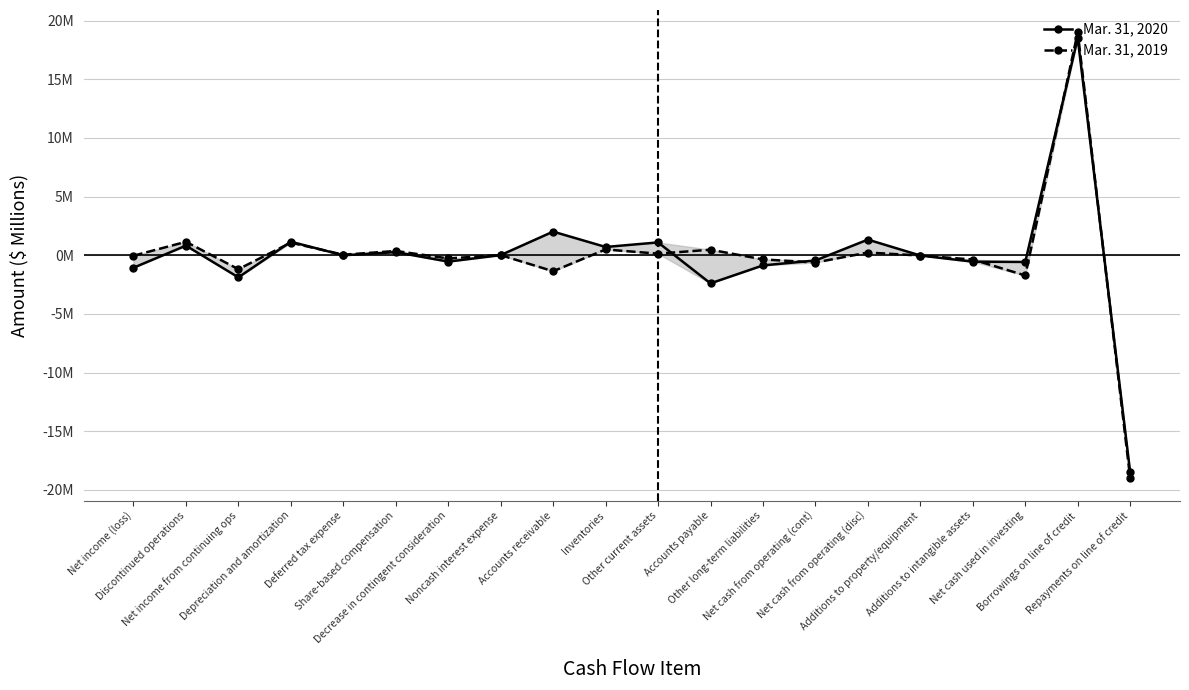

How many times do Mar. 31, 2020 and Mar. 31, 2019 cross each other?

9